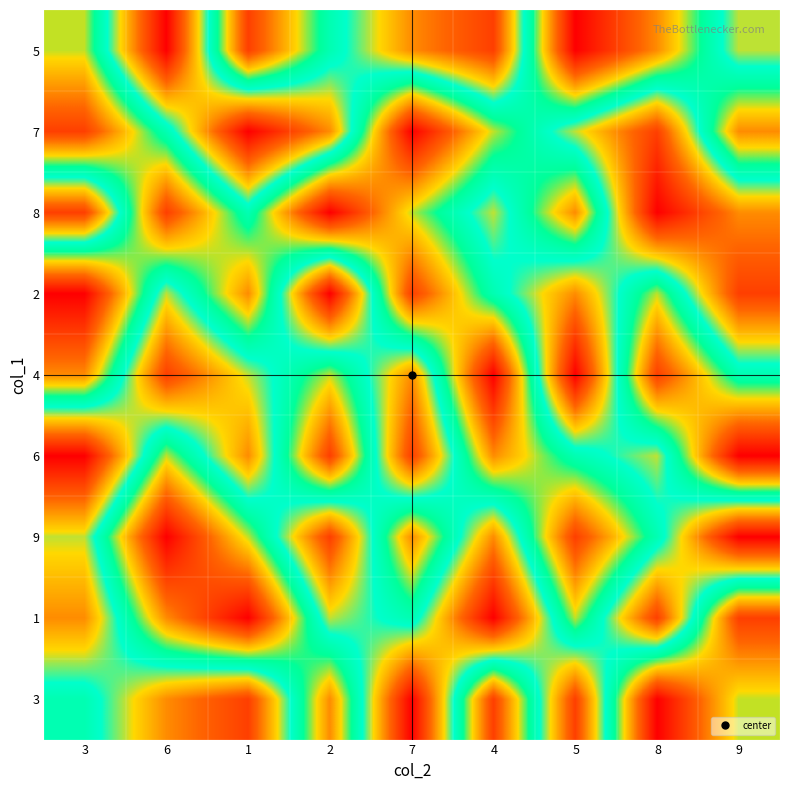

Reading right to left, extract all data points from this chart.

5: 9=4	8=7	5=9	4=2	7=3	2=5	1=8	6=1	3=6
7: 9=7	8=2	5=4	4=6	7=9	2=3	1=1	6=5	3=8
8: 9=3	8=1	5=7	4=4	7=6	2=9	1=5	6=8	3=2
2: 9=2	8=6	5=3	4=5	7=8	2=1	1=7	6=4	3=9
4: 9=5	8=8	5=1	4=9	7=3	2=6	1=4	6=2	3=7
6: 9=9	8=4	5=5	4=7	7=2	2=8	1=3	6=6	3=1
9: 9=1	8=5	5=8	4=3	7=7	2=2	1=6	6=9	3=4
1: 9=8	8=2	5=6	4=1	7=5	2=4	1=9	6=7	3=3
3: 9=6	8=9	5=2	4=8	7=1	2=7	1=2	6=3	3=5